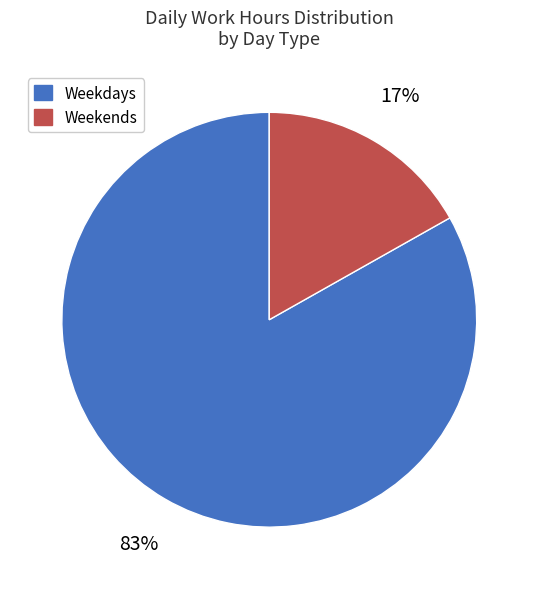

Is it true that Weekdays is 77% of the pie?

False